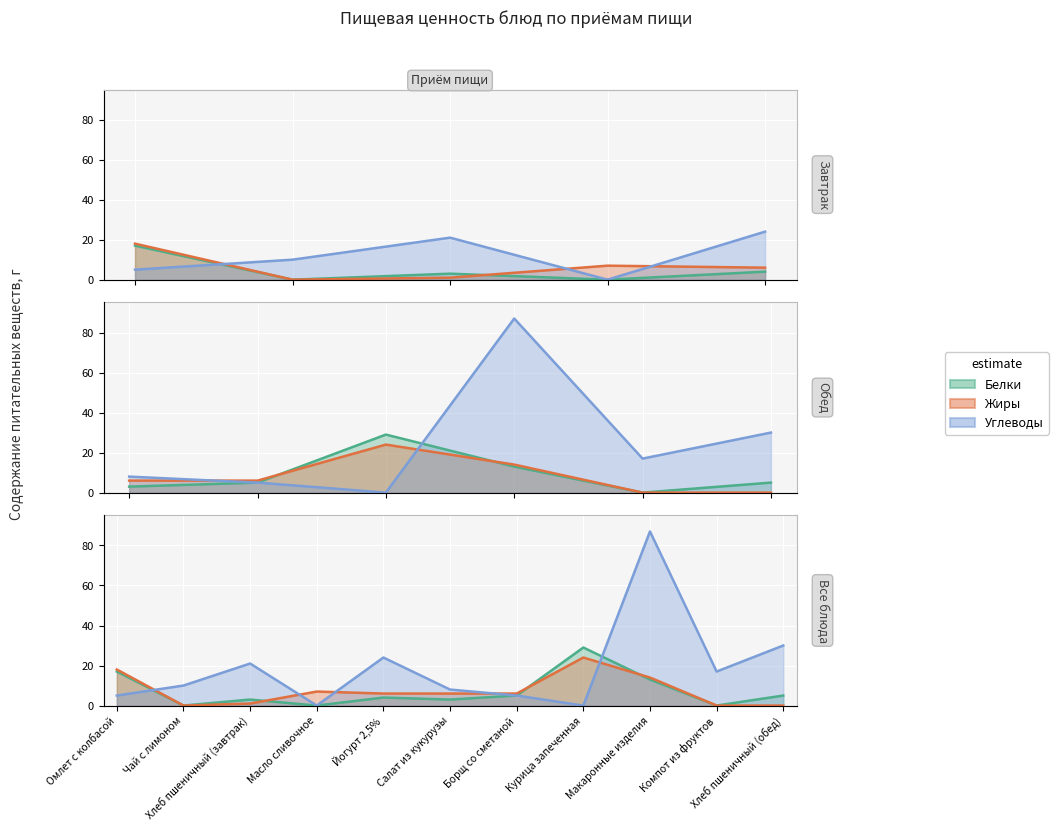

Reading left to right, extract all data points from this chart.

Белки: Омлет с колбасой=17	Чай с лимоном=0	Хлеб пшеничный (завтрак)=3	Масло сливочное=0	Йогурт 2,5%=4	Салат из кукурузы=3	Борщ со сметаной=5	Курица запеченная=29	Макаронные изделия=13	Компот из фруктов=0	Хлеб пшеничный (обед)=5
Жиры: Омлет с колбасой=18	Чай с лимоном=0	Хлеб пшеничный (завтрак)=1	Масло сливочное=7	Йогурт 2,5%=6	Салат из кукурузы=6	Борщ со сметаной=6	Курица запеченная=24	Макаронные изделия=14	Компот из фруктов=0	Хлеб пшеничный (обед)=0
Углеводы: Омлет с колбасой=5	Чай с лимоном=10	Хлеб пшеничный (завтрак)=21	Масло сливочное=0	Йогурт 2,5%=24	Салат из кукурузы=8	Борщ со сметаной=5	Курица запеченная=0	Макаронные изделия=87	Компот из фруктов=17	Хлеб пшеничный (обед)=30